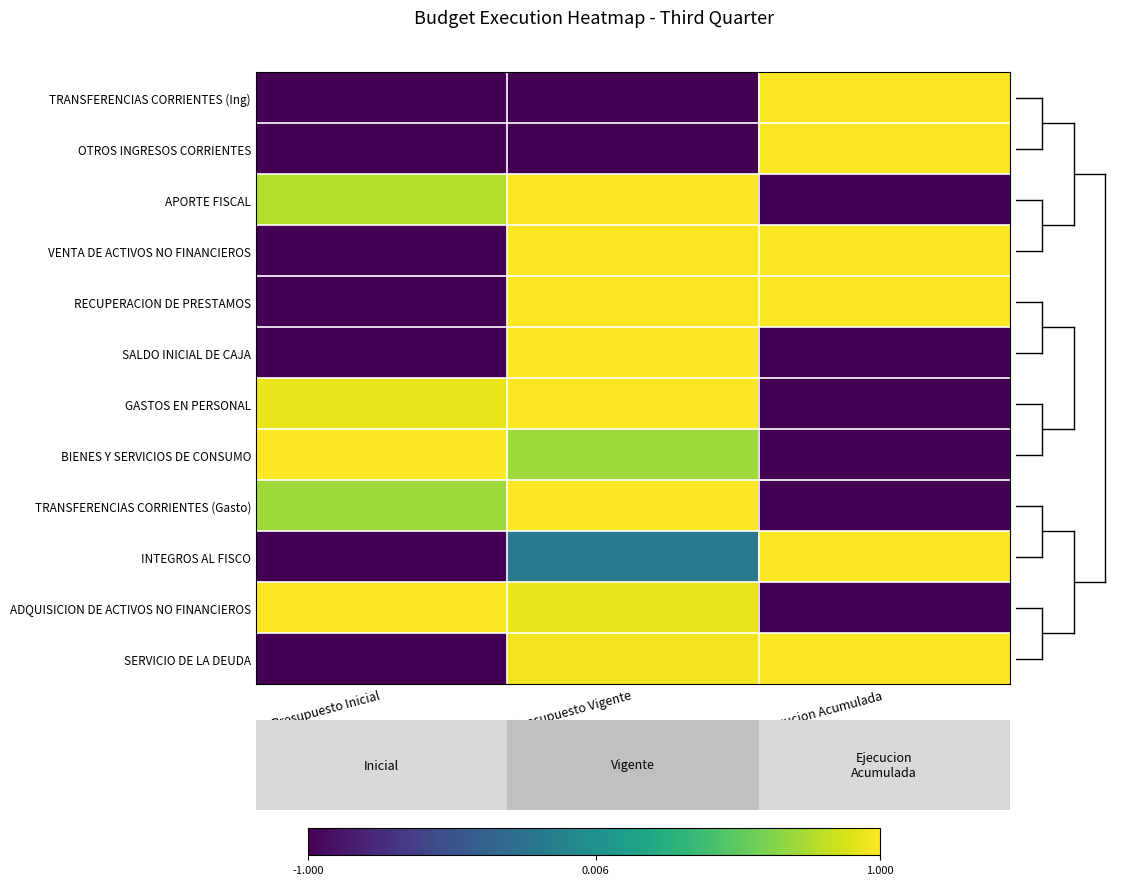

List the series in order of their peak value, lowest first.

TRANSFERENCIAS CORRIENTES (Ing), OTROS INGRESOS CORRIENTES, APORTE FISCAL, VENTA DE ACTIVOS NO FINANCIEROS, RECUPERACION DE PRESTAMOS, SALDO INICIAL DE CAJA, GASTOS EN PERSONAL, BIENES Y SERVICIOS DE CONSUMO, TRANSFERENCIAS CORRIENTES (Gasto), INTEGROS AL FISCO, ADQUISICION DE ACTIVOS NO FINANCIEROS, SERVICIO DE LA DEUDA